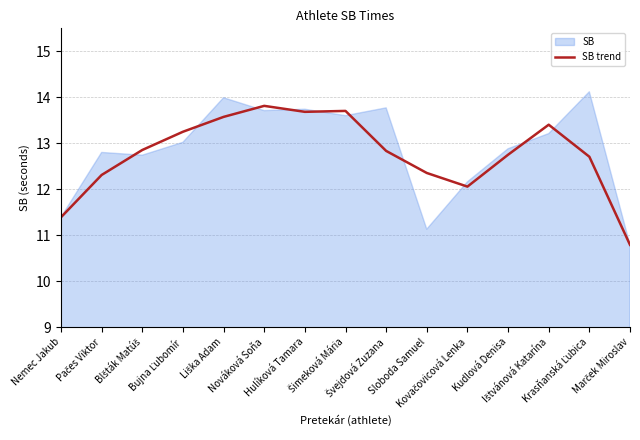

What is the approximate value at Nováková Soňa?

13.8